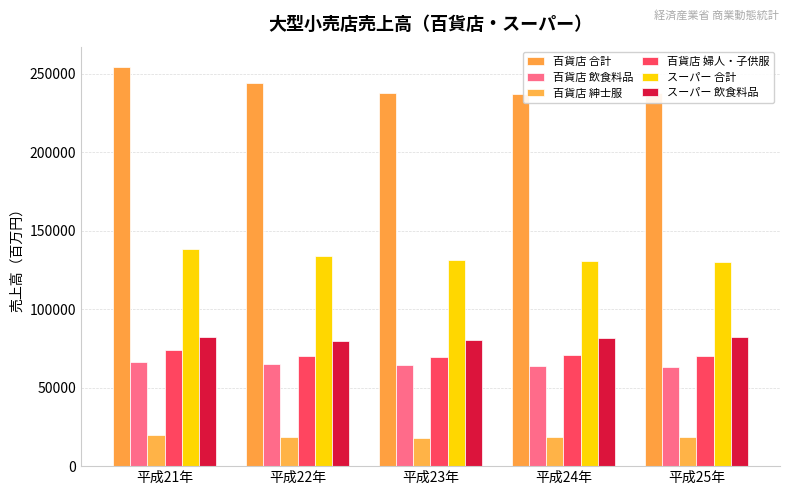

Reading left to right, transcribe all the data shown in this chart.

百貨店 合計: 254430	244312	237575	237246	237605
百貨店 飲食料品: 66012	64757	64338	63874	63352
百貨店 紳士服: 19848	18591	17797	18396	18249
百貨店 婦人・子供服: 73955	69842	69218	70570	70377
スーパー 合計: 137973	133823	131358	130861	129725
スーパー 飲食料品: 82277	79893	80522	81837	82485